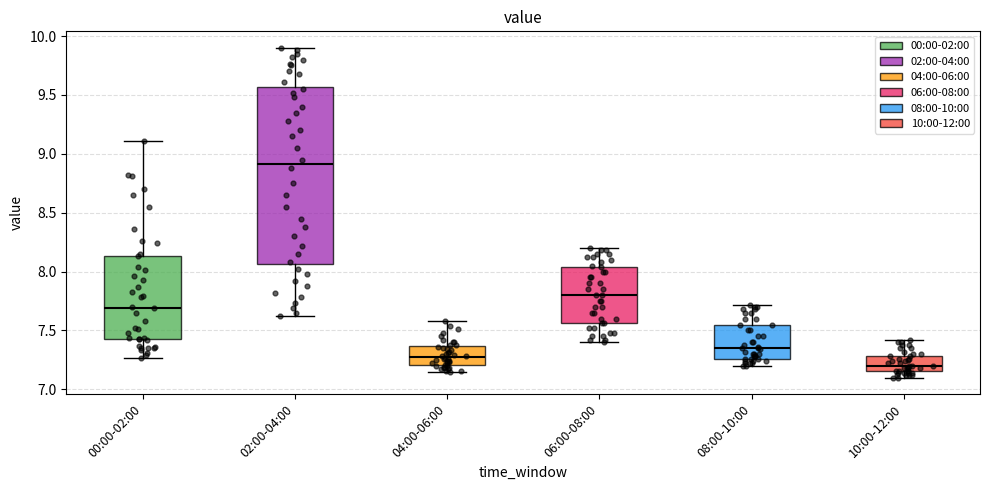

Where does the median line of the box for 06:00-08:00 sit on the y-axis? The values are not printed on the chart, so give them approximately, as read against the axis.

7.80